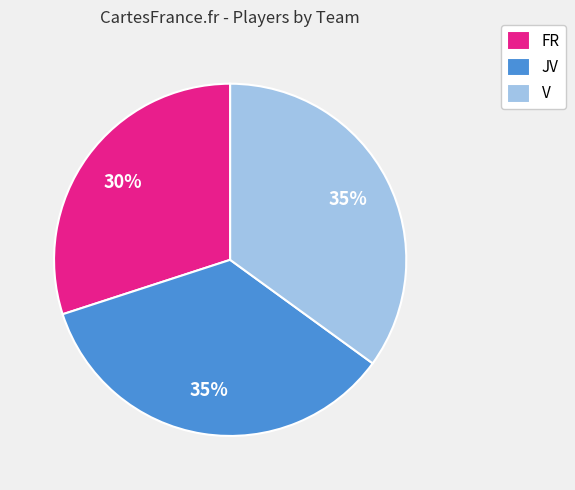

To the nearest percent, what portion does V represent?

35%